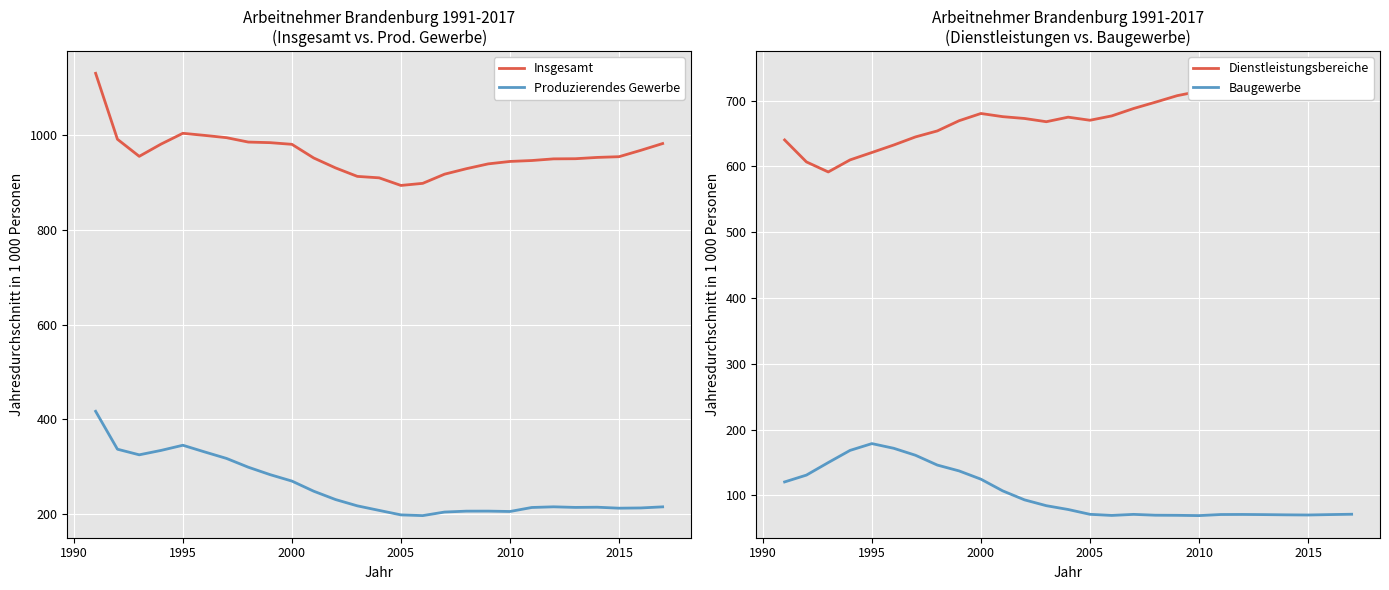

What is the average value of the Produzierendes Gewerbe series?

254.7